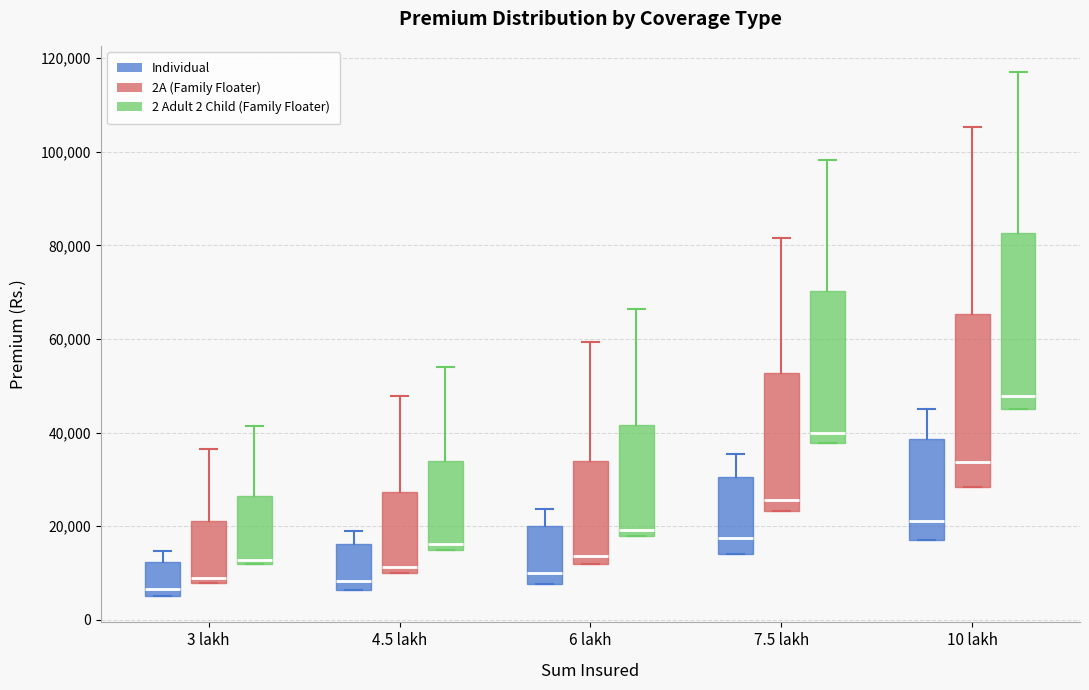

Reading left to right, transcribe this box plot: for each box, give where its median line is, the range the box spans, and where its two whiskers end, as read against the y-axis. The values are not printed on the chart, so give them approximately, as read against the axis.

3 lakh (Individual): median 6000 (just above the box's lower edge), box 6000 to 12000, whiskers 6000 to 14000
3 lakh (2A (Family Floater)): median 8000 (just above the box's lower edge), box 8000 to 22000, whiskers 8000 to 36000
3 lakh (2 Adult 2 Child (Family Floater)): median 12000 (just above the box's lower edge), box 12000 to 26000, whiskers 12000 to 42000
4.5 lakh (Individual): median 8000, box 6000 to 16000, whiskers 6000 to 20000
4.5 lakh (2A (Family Floater)): median 12000, box 10000 to 28000, whiskers 10000 to 48000
4.5 lakh (2 Adult 2 Child (Family Floater)): median 16000, box 14000 to 34000, whiskers 14000 to 54000
6 lakh (Individual): median 10000, box 8000 to 20000, whiskers 8000 to 24000
6 lakh (2A (Family Floater)): median 14000, box 12000 to 34000, whiskers 12000 to 60000
6 lakh (2 Adult 2 Child (Family Floater)): median 20000, box 18000 to 42000, whiskers 18000 to 66000
7.5 lakh (Individual): median 18000, box 14000 to 30000, whiskers 14000 to 36000
7.5 lakh (2A (Family Floater)): median 26000, box 24000 to 52000, whiskers 24000 to 82000
7.5 lakh (2 Adult 2 Child (Family Floater)): median 40000, box 38000 to 70000, whiskers 38000 to 98000
10 lakh (Individual): median 22000, box 18000 to 38000, whiskers 18000 to 44000
10 lakh (2A (Family Floater)): median 34000, box 28000 to 66000, whiskers 28000 to 106000
10 lakh (2 Adult 2 Child (Family Floater)): median 48000, box 44000 to 82000, whiskers 44000 to 118000